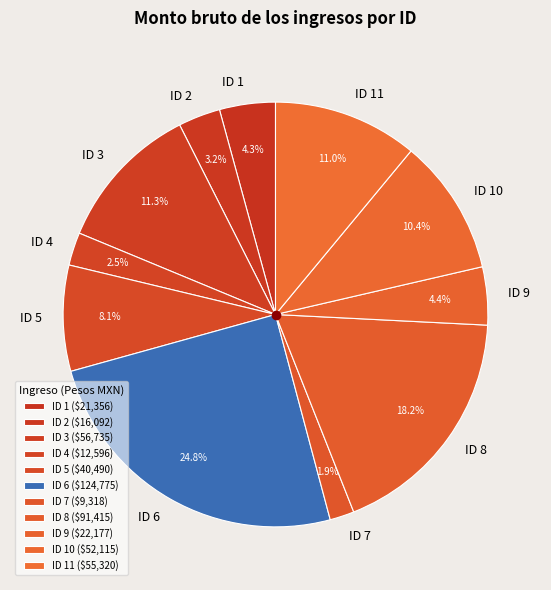

To the nearest percent, what is the average slice percentage?

9%